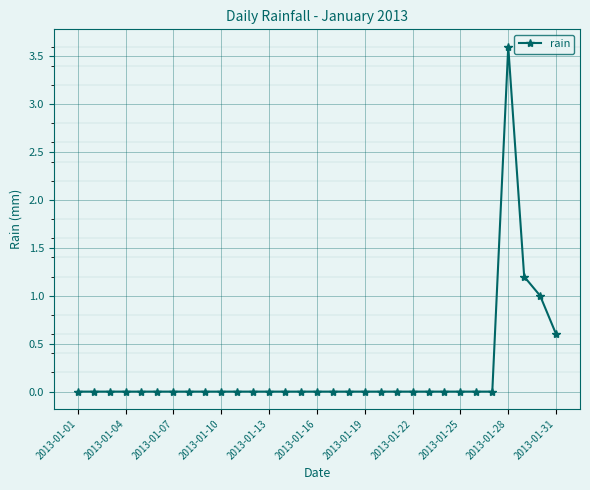

Count the number of categories in the chart.

31